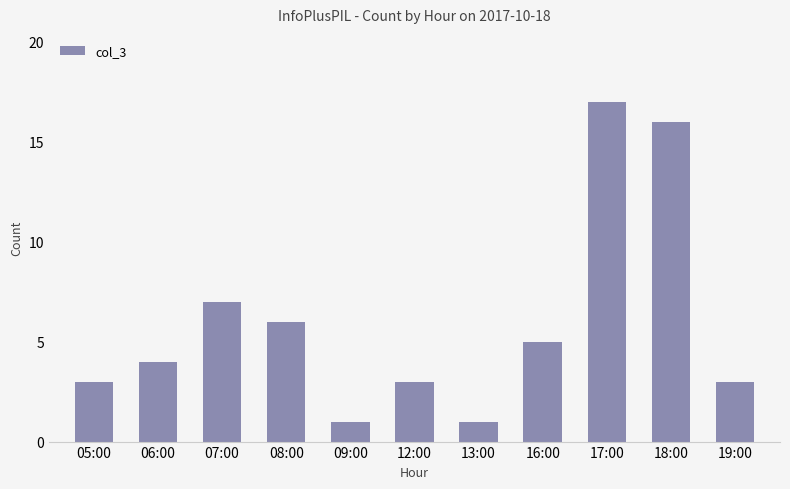

What is the change in value from 07:00 to 17:00?

+10